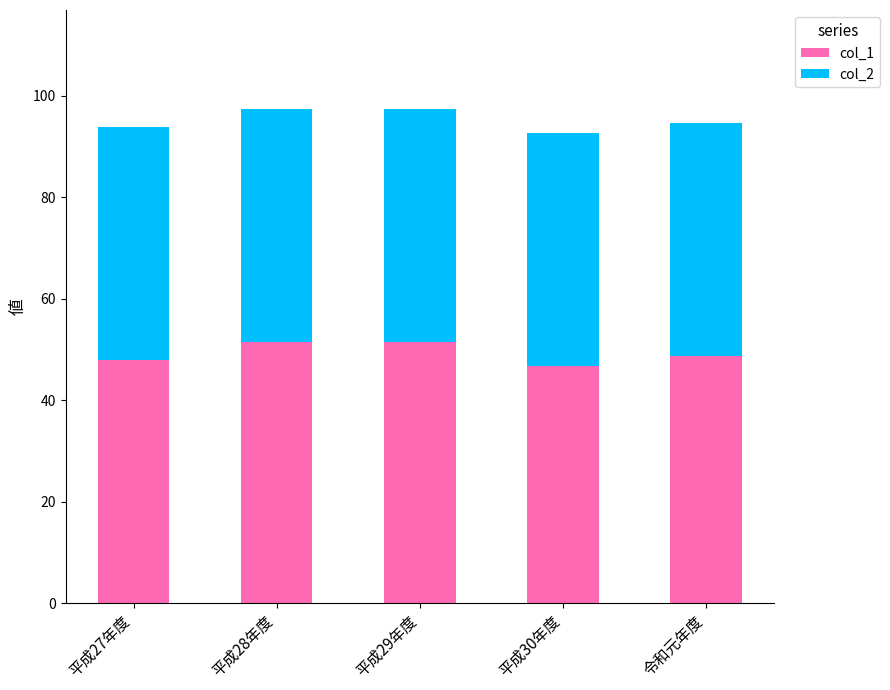

Reading left to right, what are the values for col_1?

47.9	51.4	51.4	46.7	48.7